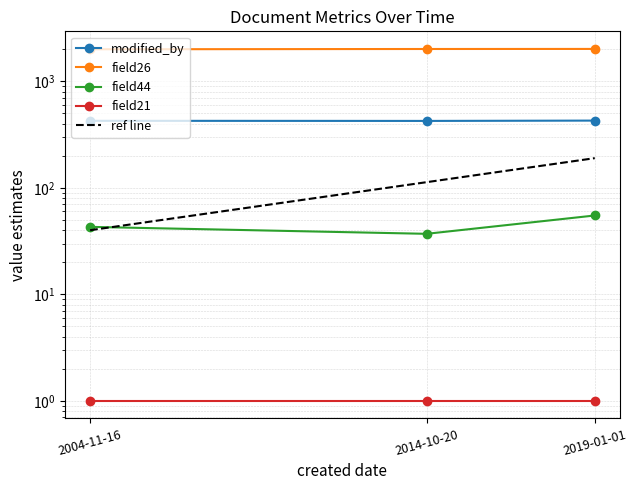

Which category has the lowest value across all series?

2014-10-20